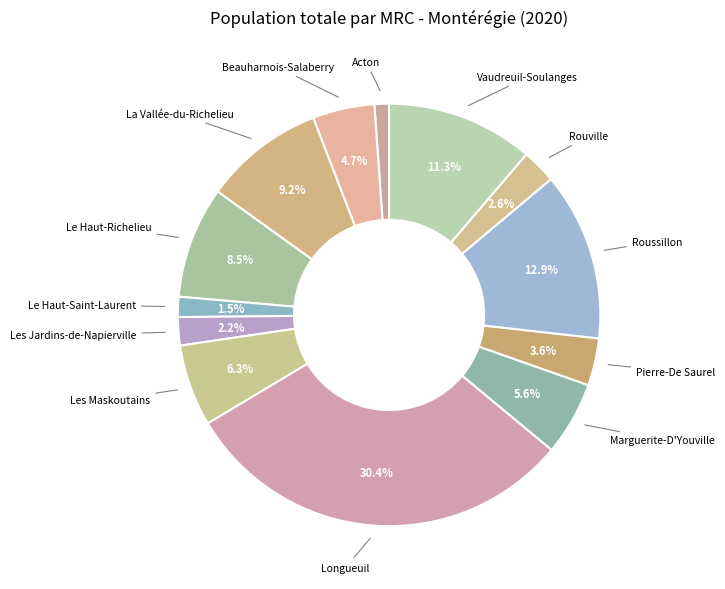

How many slices are in this pie chart?

13